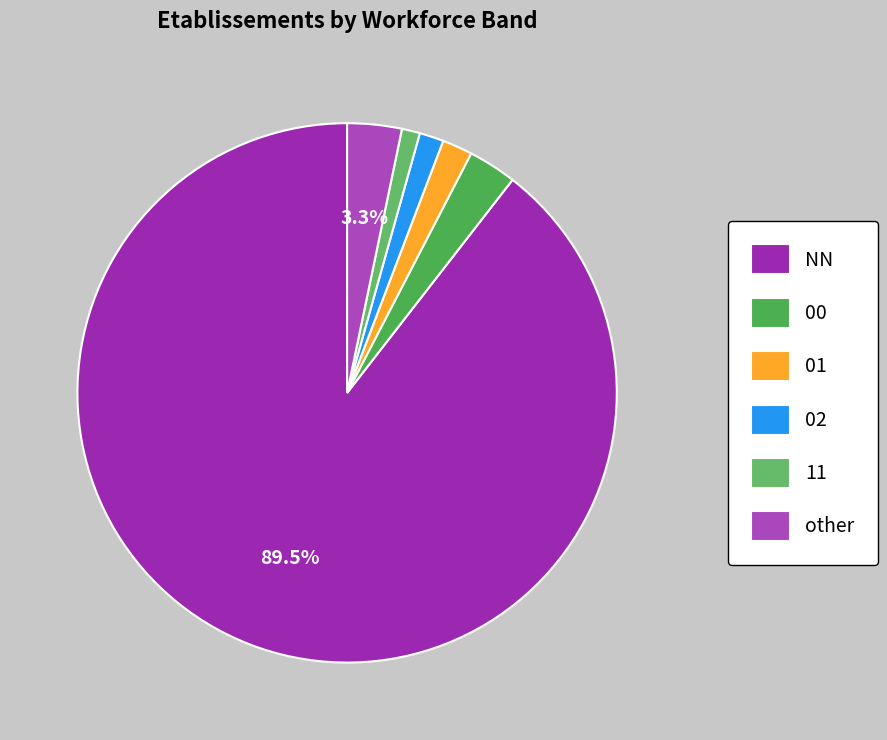

What percentage do 11 and other together represent?

4.3%